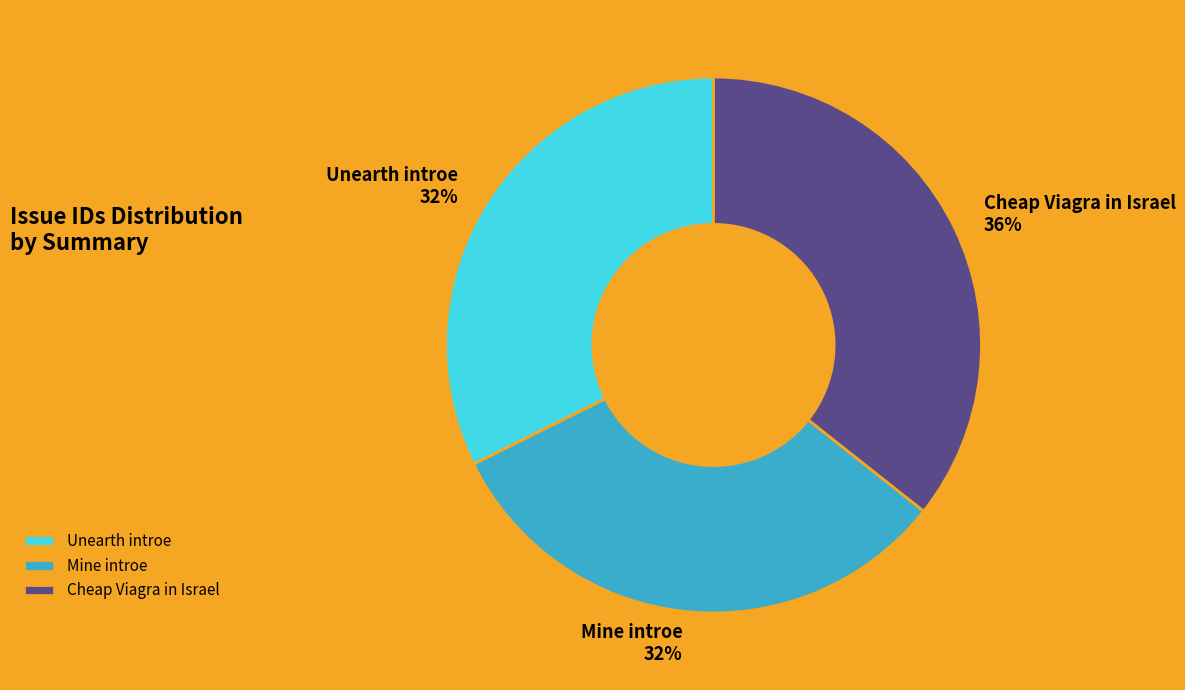

To the nearest percent, what is the average slice percentage?

33%